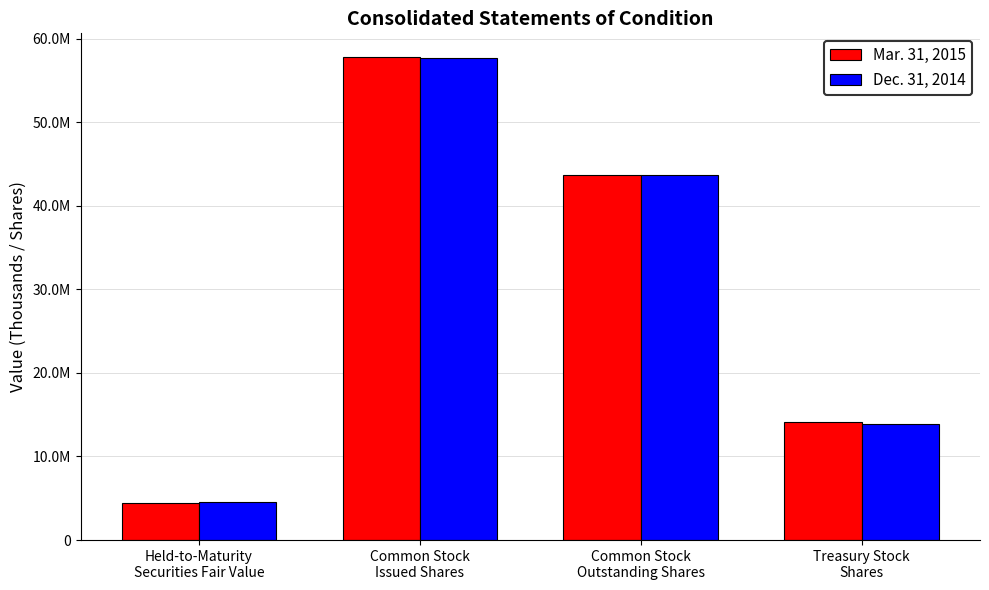

What are all the series names shown in the legend?

Mar. 31, 2015, Dec. 31, 2014